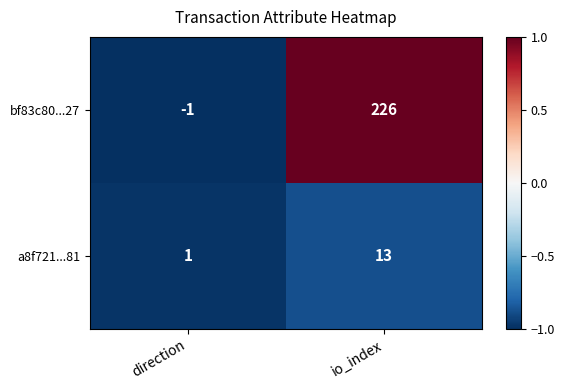

List the series in order of their peak value, lowest first.

a8f721...81, bf83c80...27